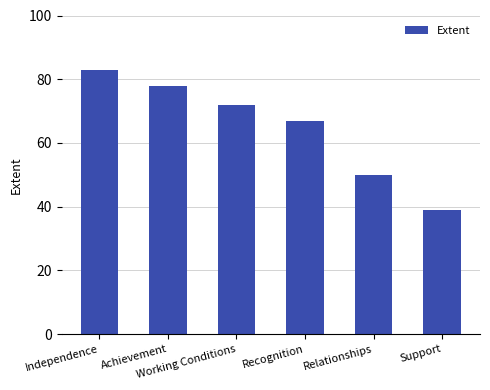

How many categories are shown in the chart?

6